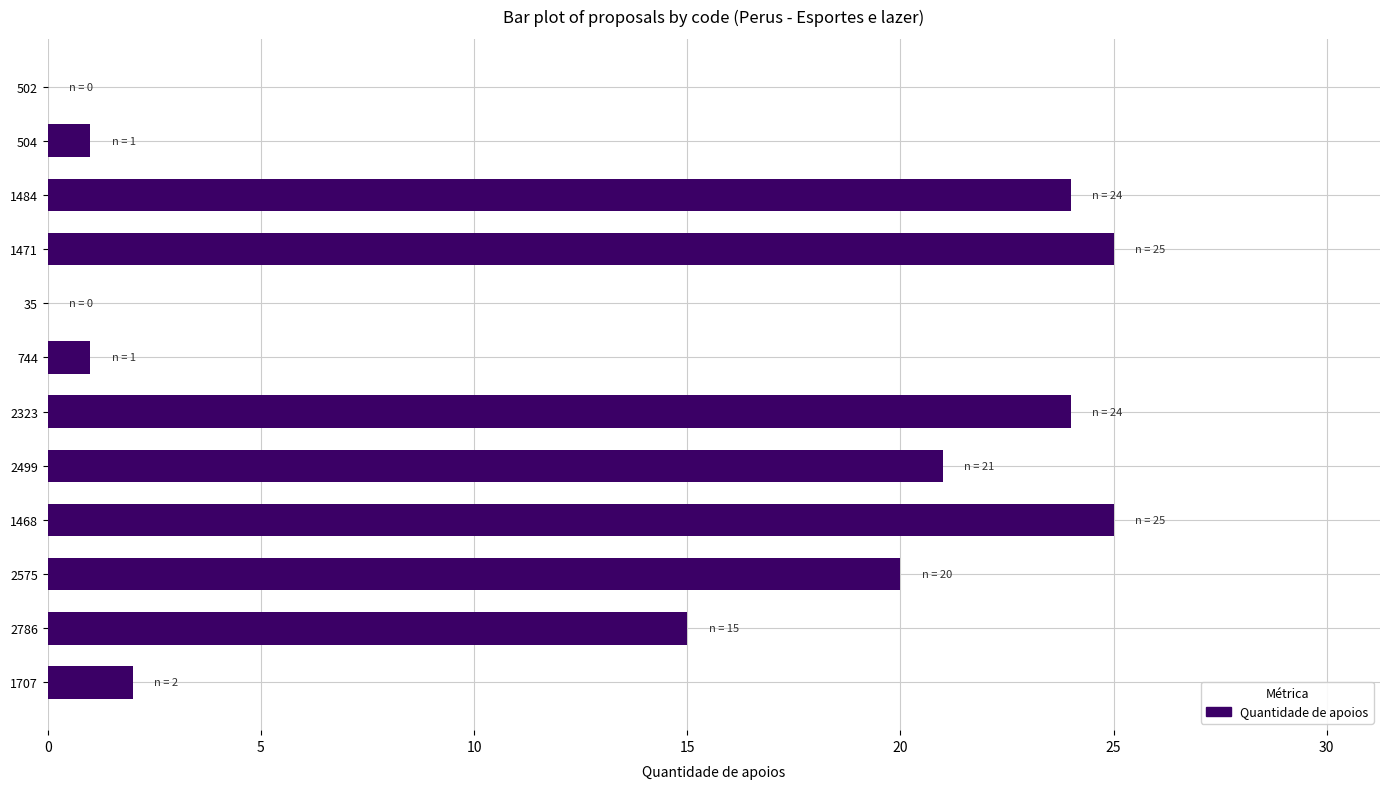

Between 2575 and 502, which is larger?

2575